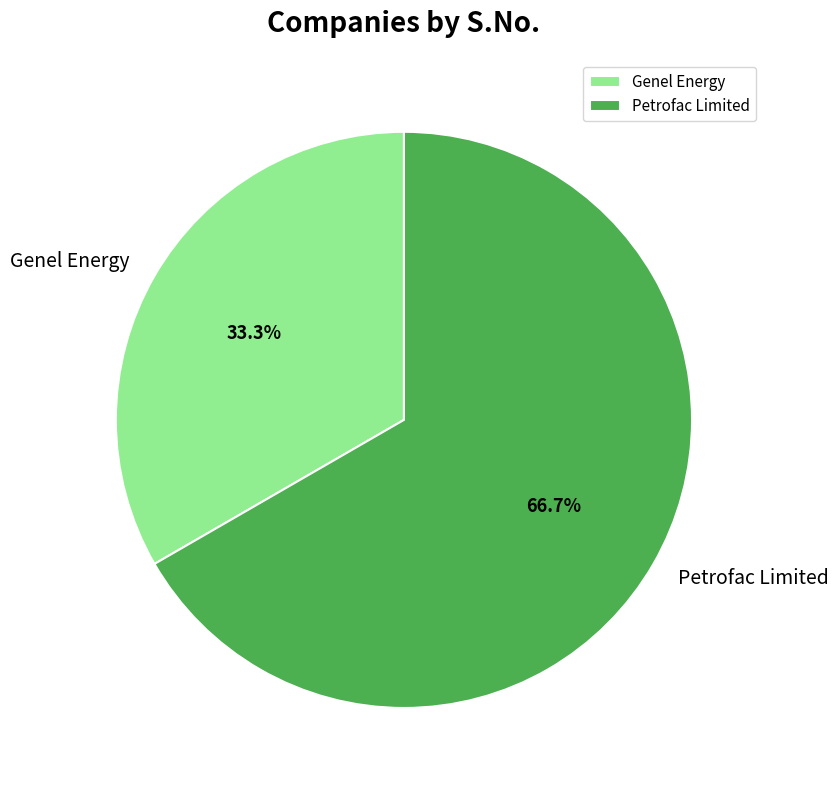

Rank the categories by value from highest to lowest.

Petrofac Limited, Genel Energy